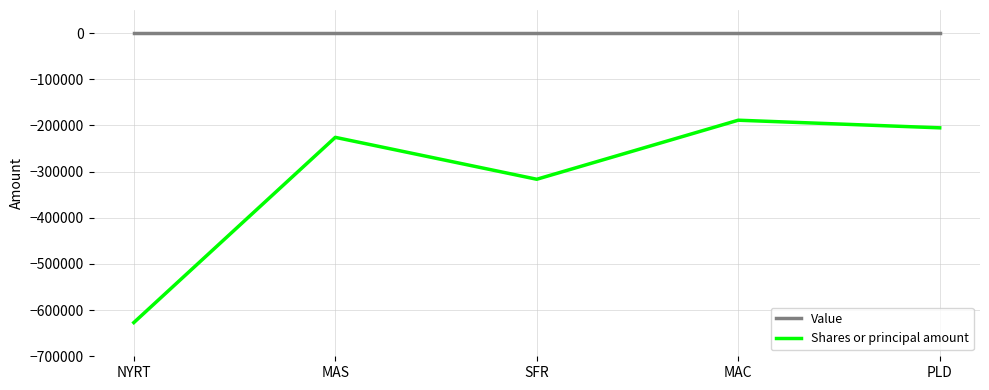

What are all the series names shown in the legend?

Value, Shares or principal amount